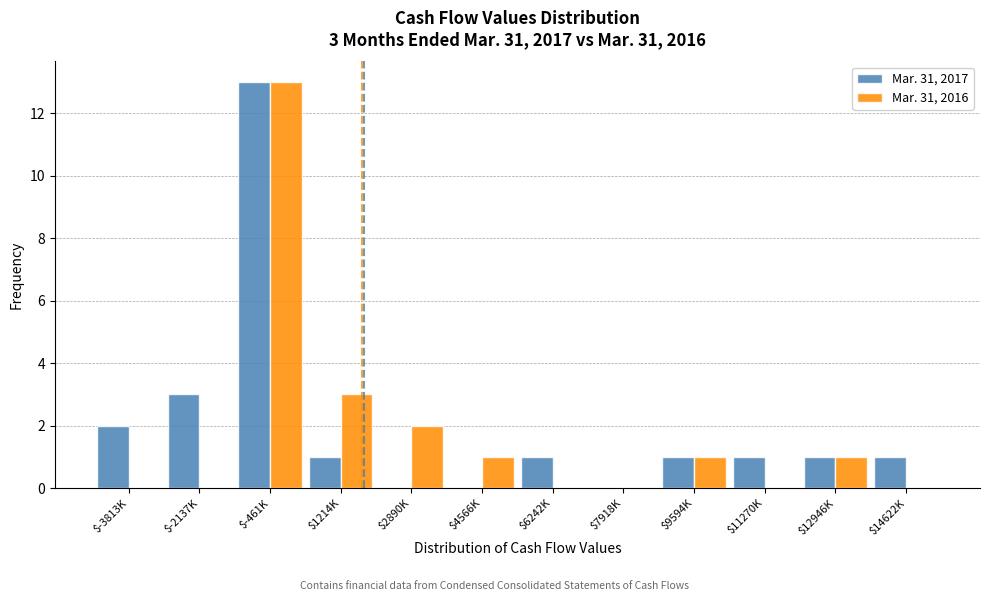

What is the greatest value displayed?

13